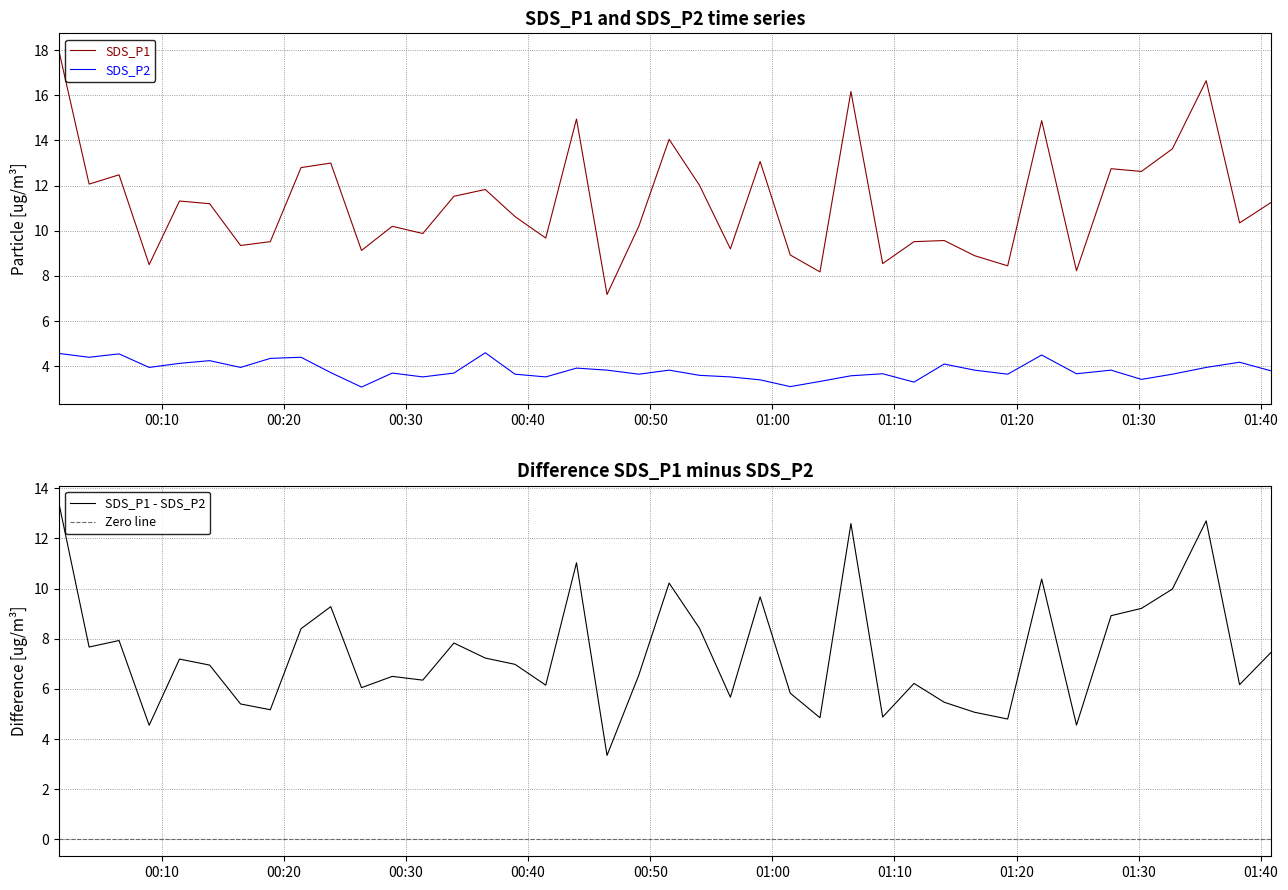

What is the highest value of the SDS_P1 series?

18.0